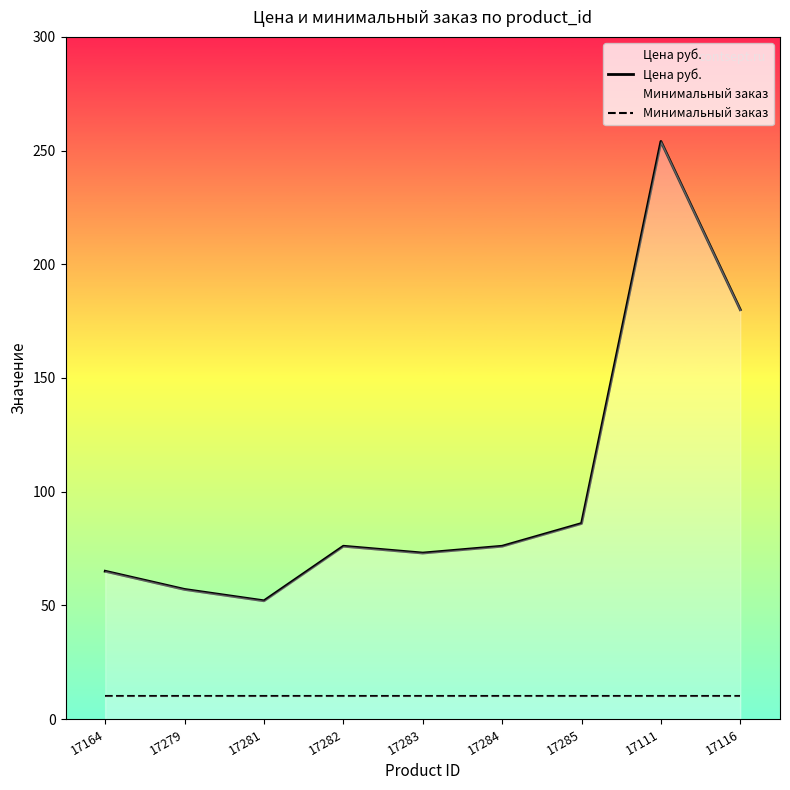

Is it true that Минимальный заказ equals 10 at 17284?

True